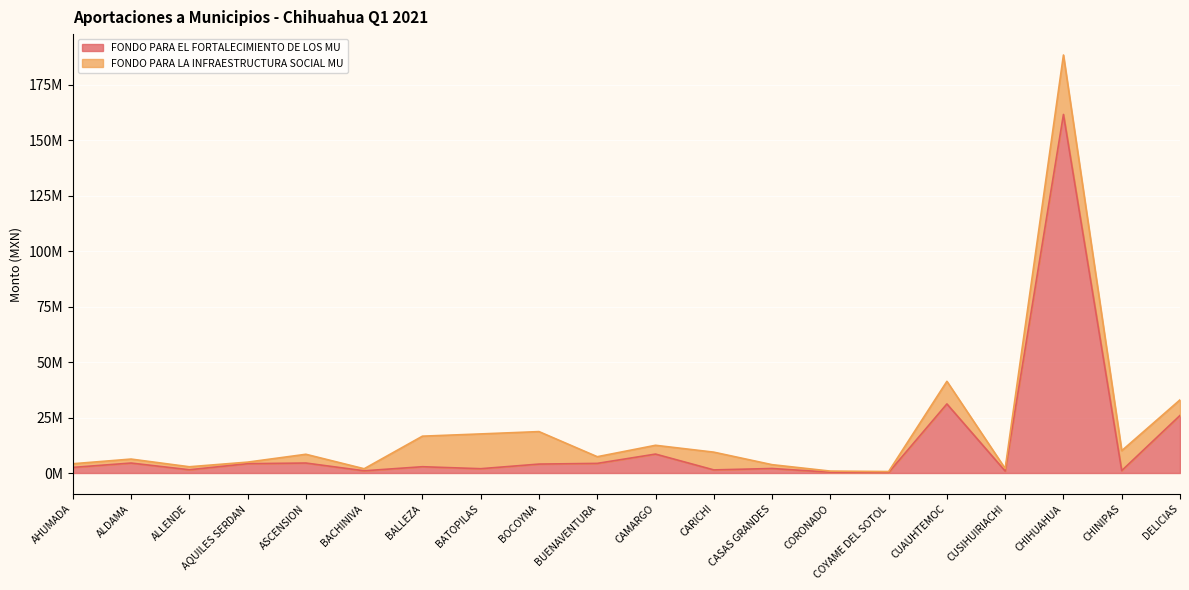

What is the value of the 7th point from the left?

2834831